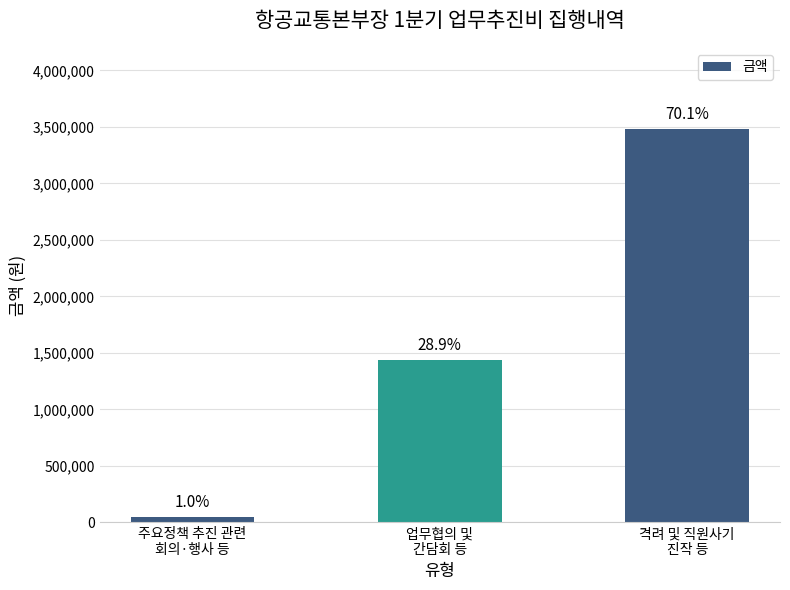

At which label does the data first exceed 1437350?

격려 및 직원사기
진작 등